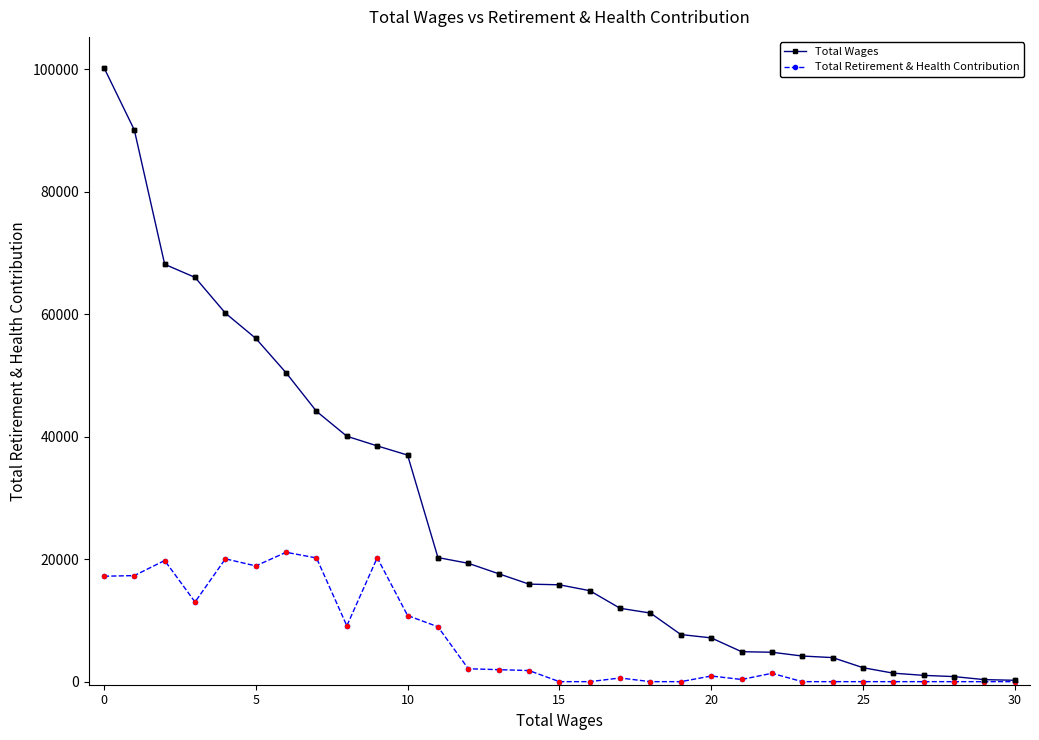

Which series has the largest total across all categories?

Total Wages